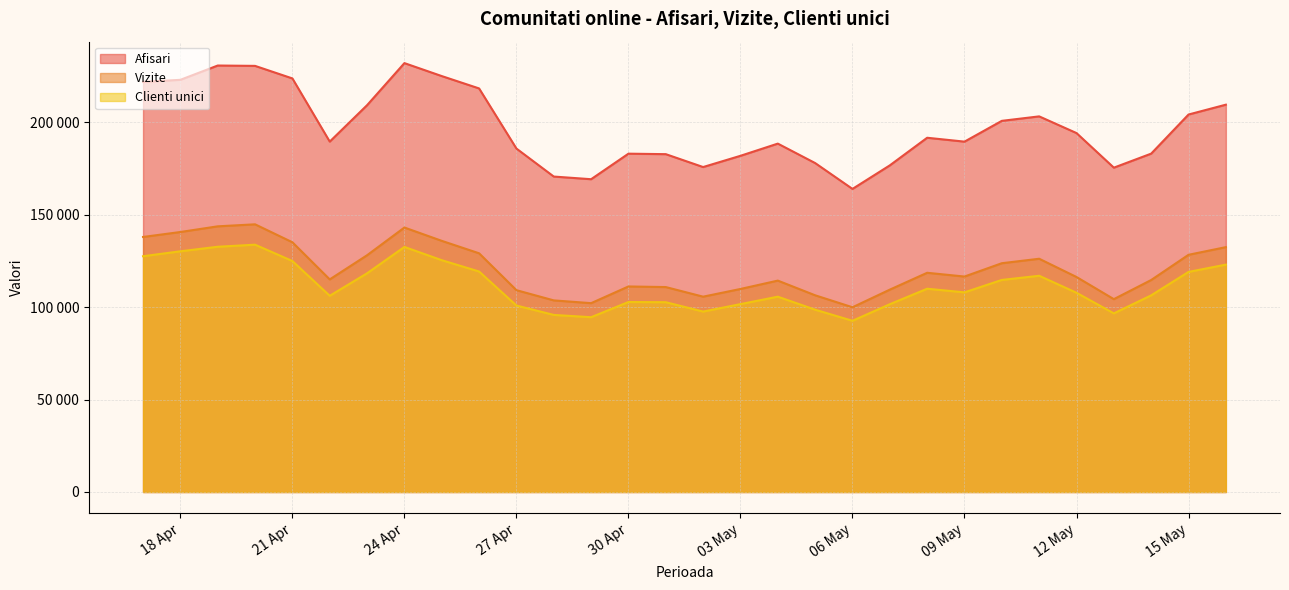

What is the difference between the second highest and second lowest values in the Clienti unici series?

38113